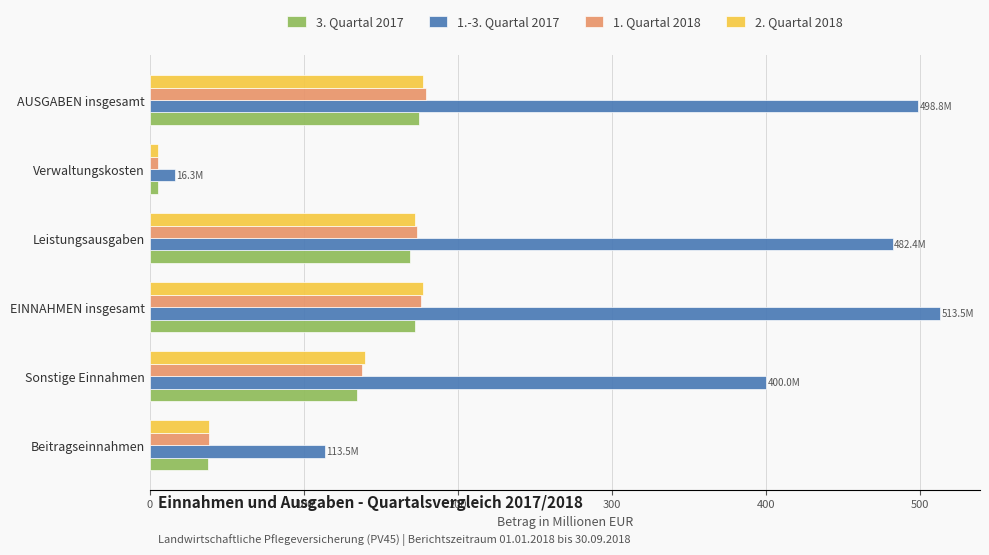

Is it true that 1. Quartal 2018 equals 19.6 at Beitragseinnahmen?

False